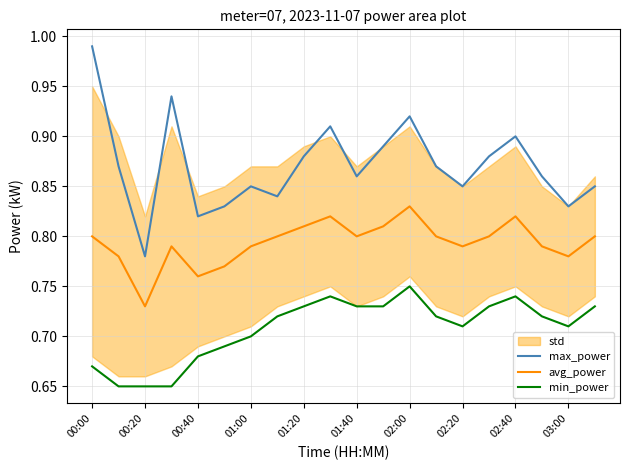

True or false: avg_power and max_power cross at least once.

False